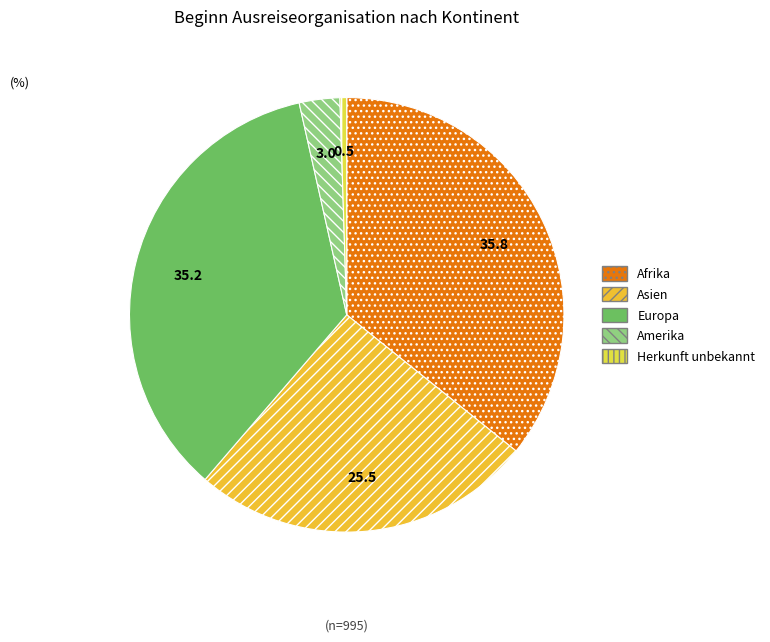

What is the total percentage of Europa and Asien?

60.7%